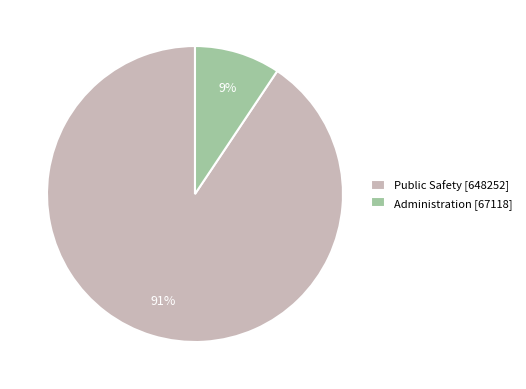

Which category has the biggest portion of the pie?

Public Safety [648252]